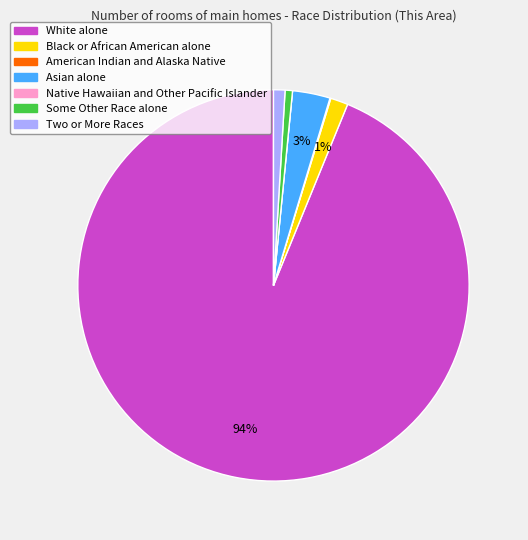

Between Black or African American alone and Asian alone, which is larger?

Asian alone